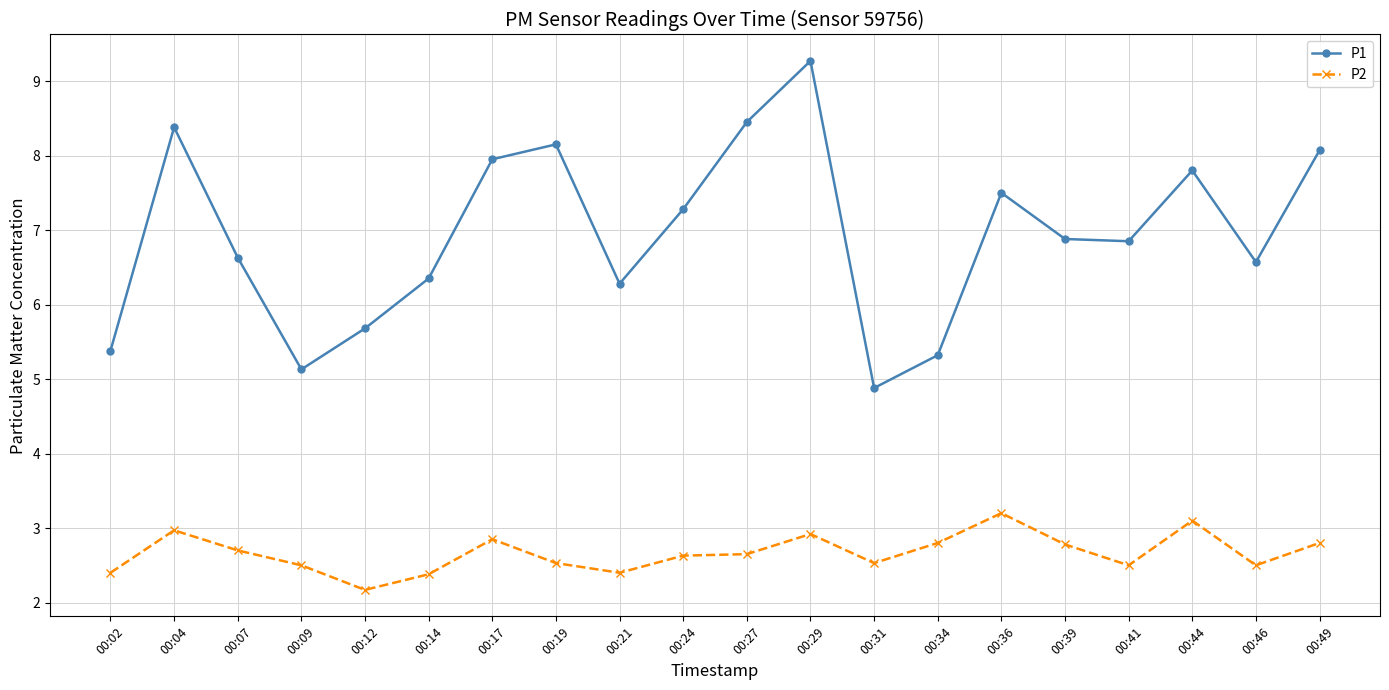

Which series changed the most between 00:39 and 00:44?

P1